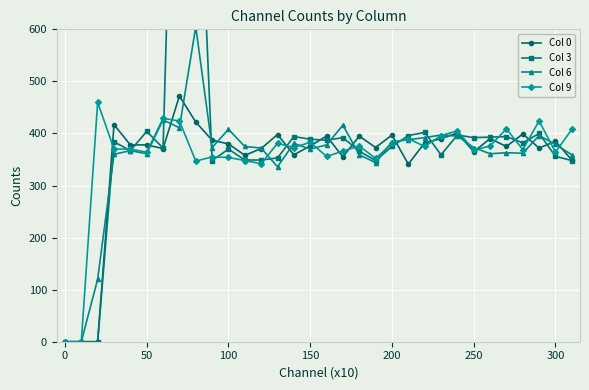

How many data points in Col 0 are less than 378?

15